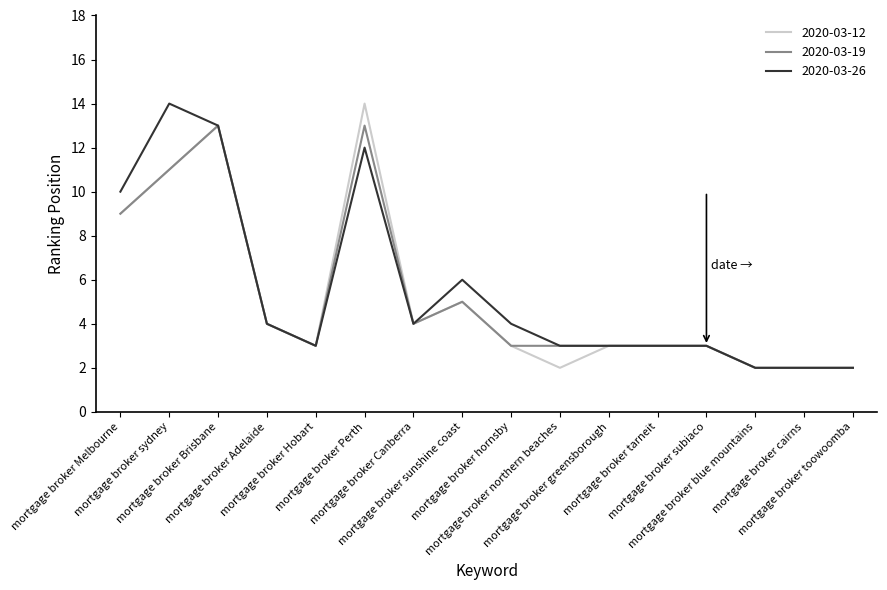

The 2020-03-26 series shows 7 at mortgage broker Perth. True or false?

False